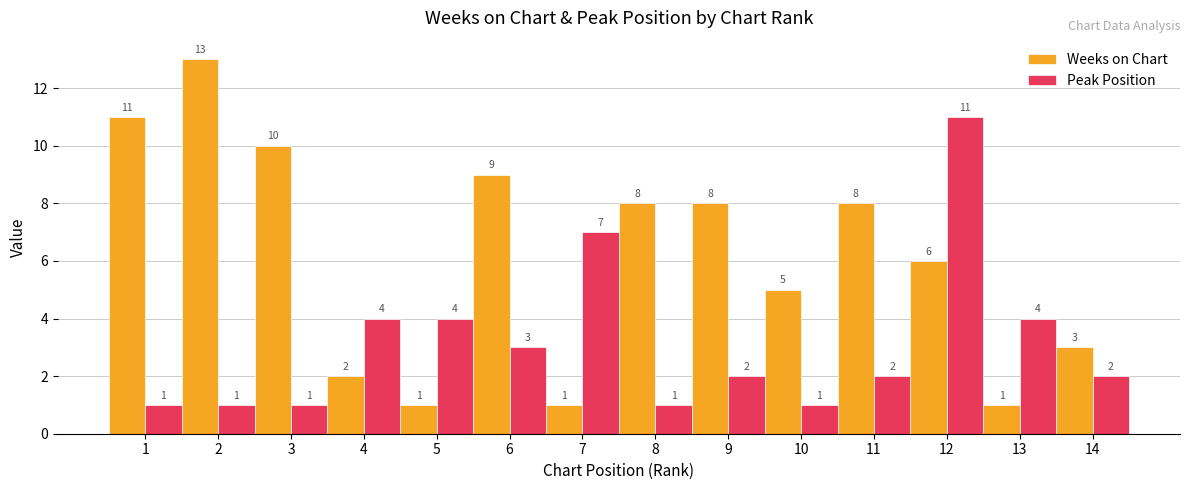

What is the difference between the second highest and second lowest values in the Peak Position series?

6